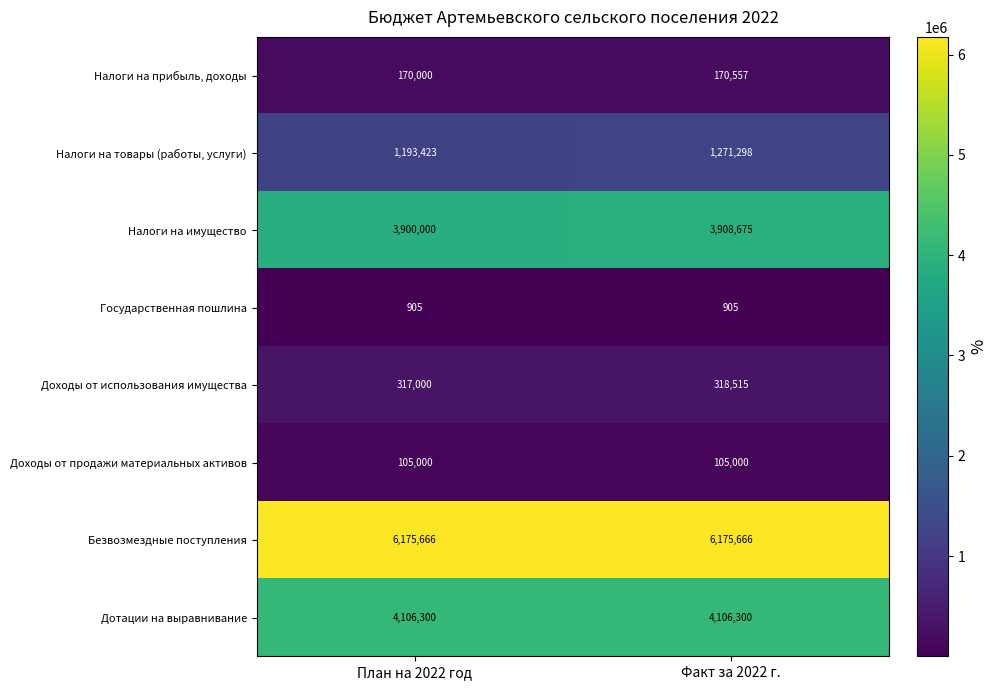

What is the minimum value for Государственная пошлина?

905